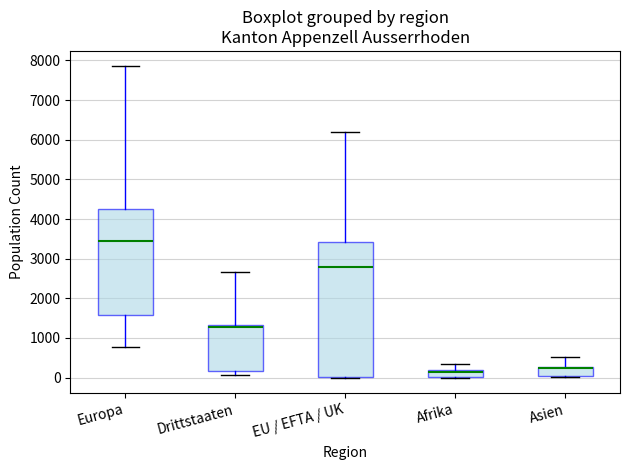

Reading left to right, transcribe this box plot: for each box, give where its median line is, the range the box spans, and where its two whiskers end, as read against the y-axis. The values are not printed on the chart, so give them approximately, as read against the axis.

Europa: median 3500, box 1600 to 4300, whiskers 800 to 7800
Drittstaaten: median 1300 (just below the box's upper edge), box 200 to 1300, whiskers 100 to 2700
EU / EFTA / UK: median 2800, box 0 to 3400, whiskers 0 to 6200
Afrika: median 100, box 0 to 200, whiskers 0 to 300
Asien: median 200, box 0 to 300, whiskers 0 to 500